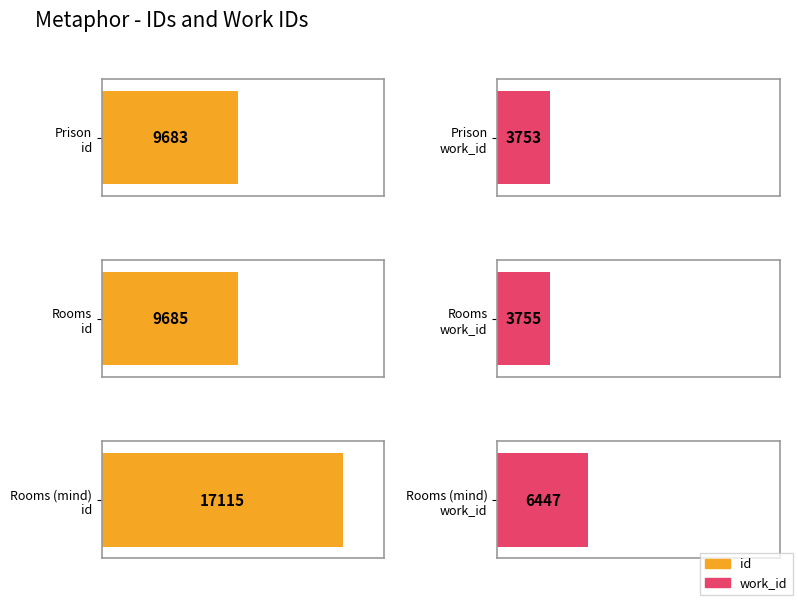

What is the total value across all series at Rooms (mind)?

23562